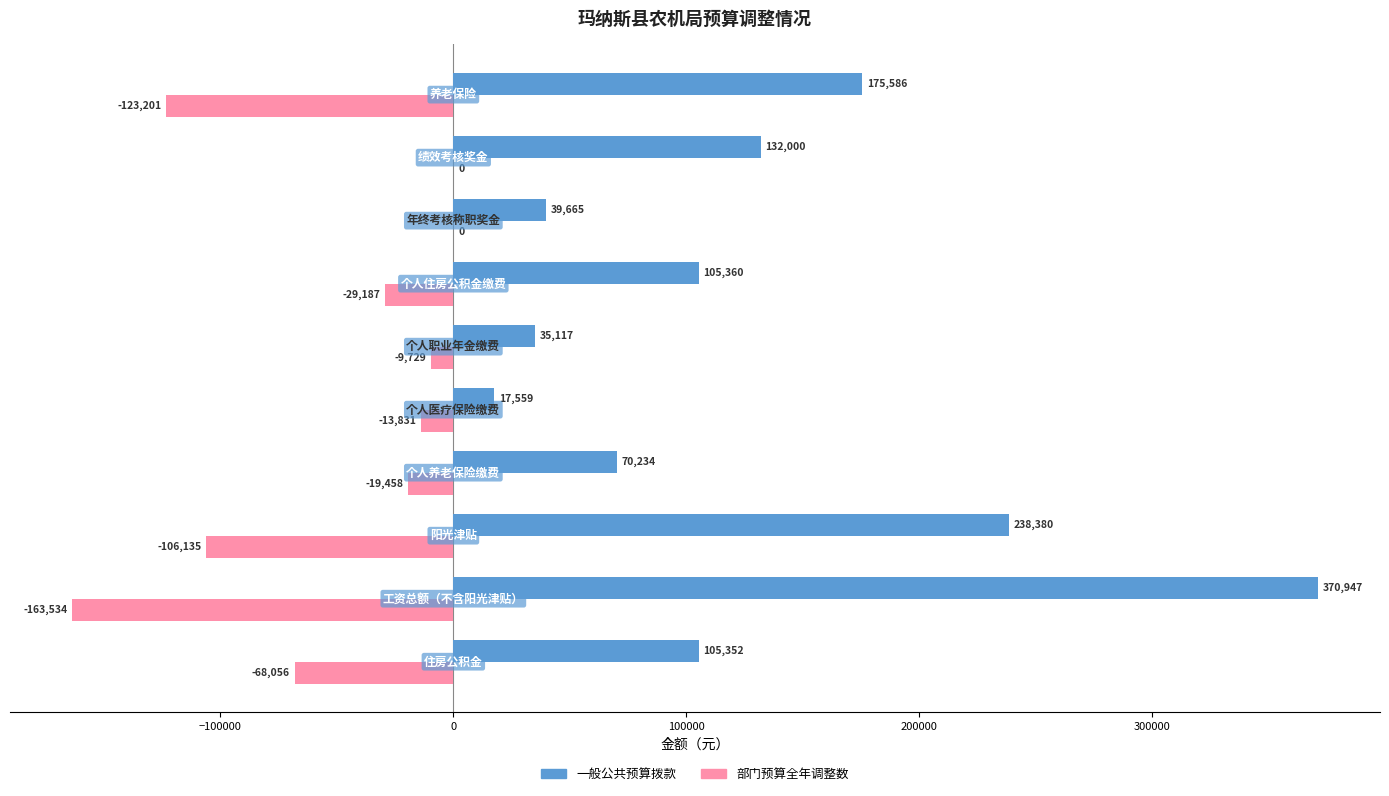

What is the average value of the 部门预算全年调整数 series?

-53313.0